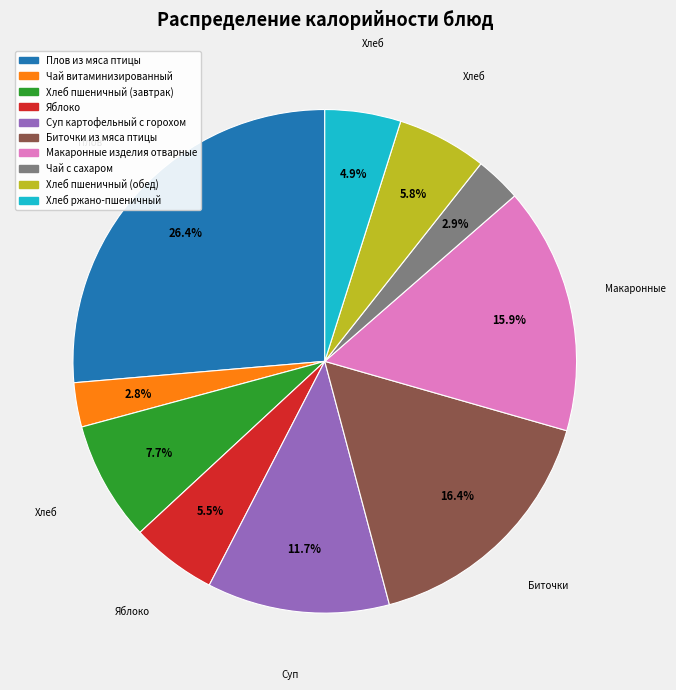

Combined, do Плов из мяса птицы and Яблоко account for over 50%?

No